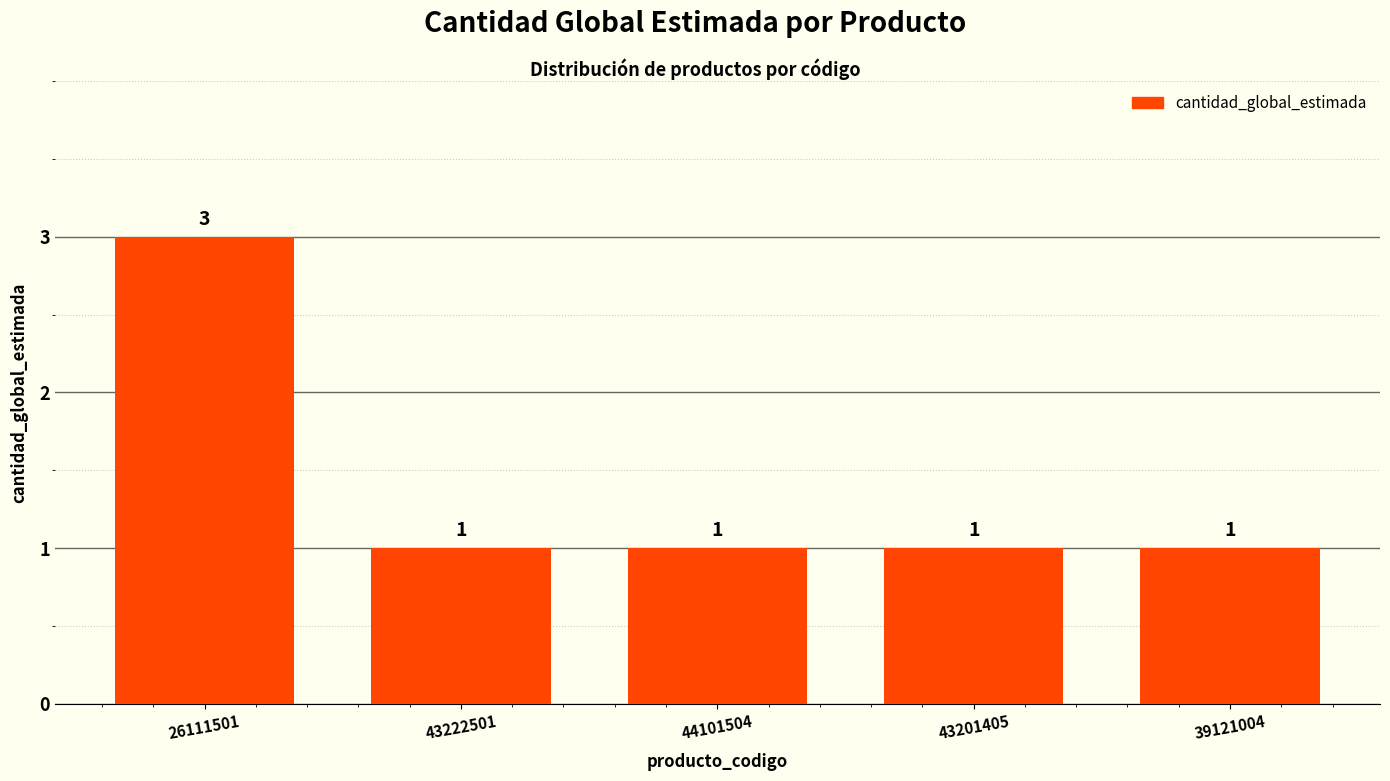

Reading right to left, list all the values displayed in this chart.

39121004=1	43201405=1	44101504=1	43222501=1	26111501=3